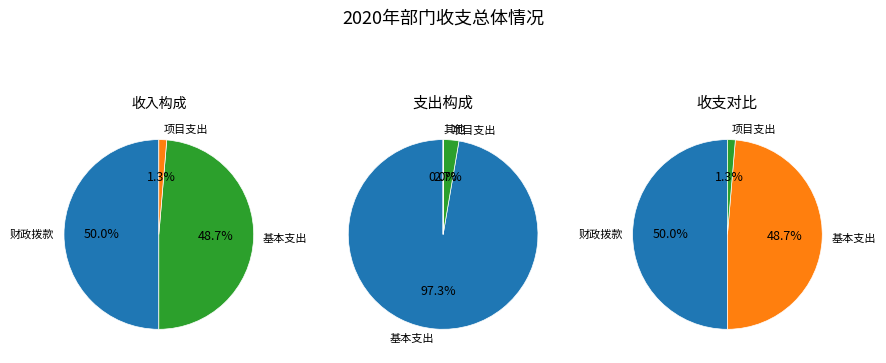

Which category has the biggest portion of the pie?

一、财政拨款(补助)